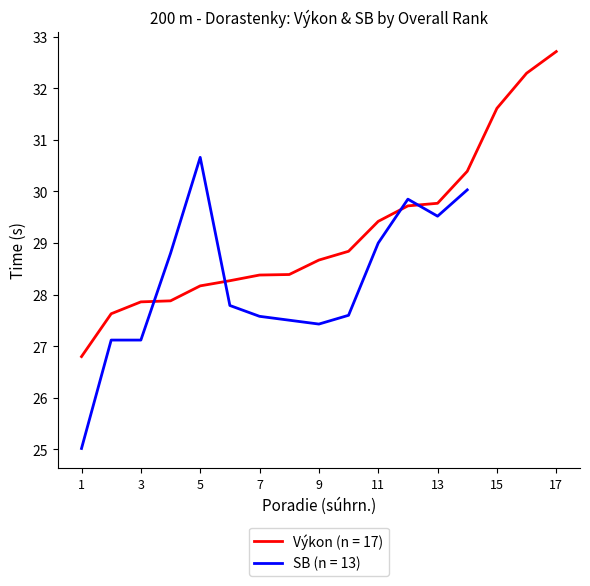

What is the value of the 10th point from the left?

28.8